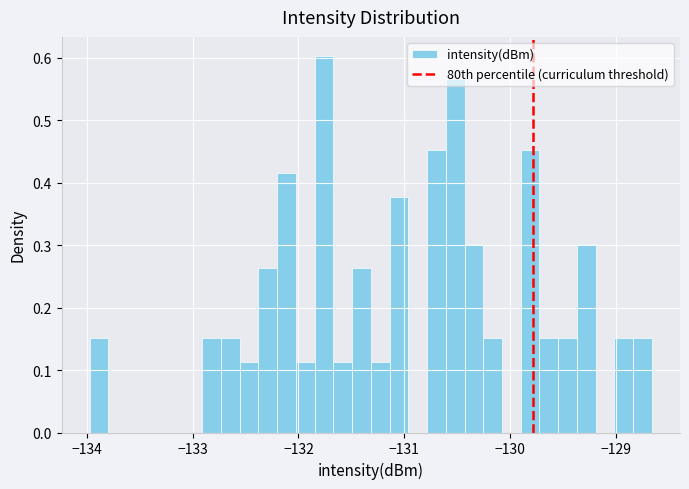

Read against the x-axis, roughly where is the centre of the tallest bar?

-131.8